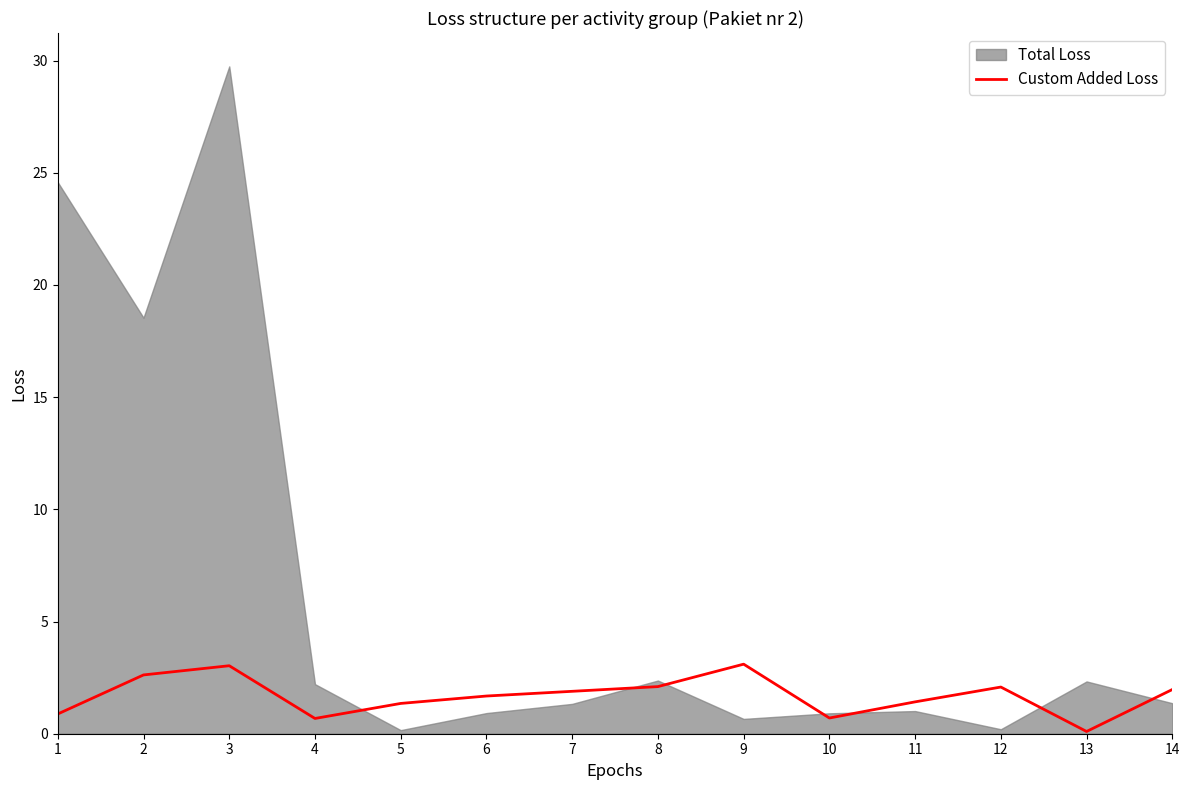

The value of Custom Added Loss at 3 is 1.4. True or false?

False